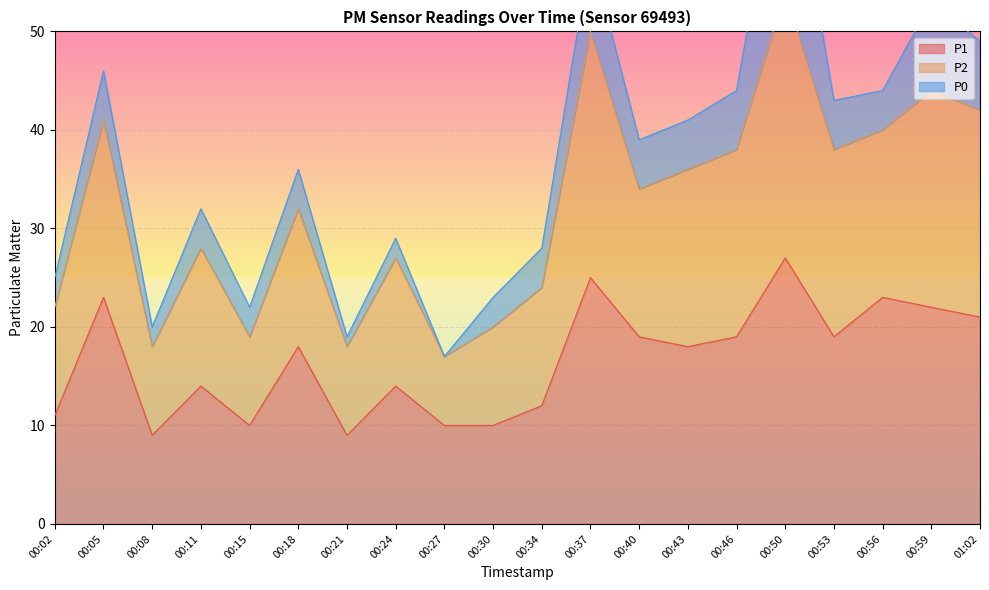

The value of P1 at 00:34 is 20. True or false?

False